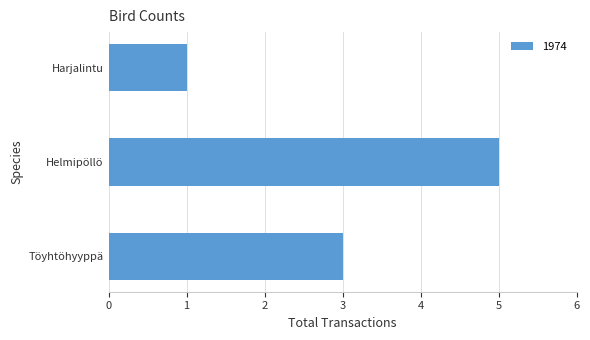

How many values are below 3?

1